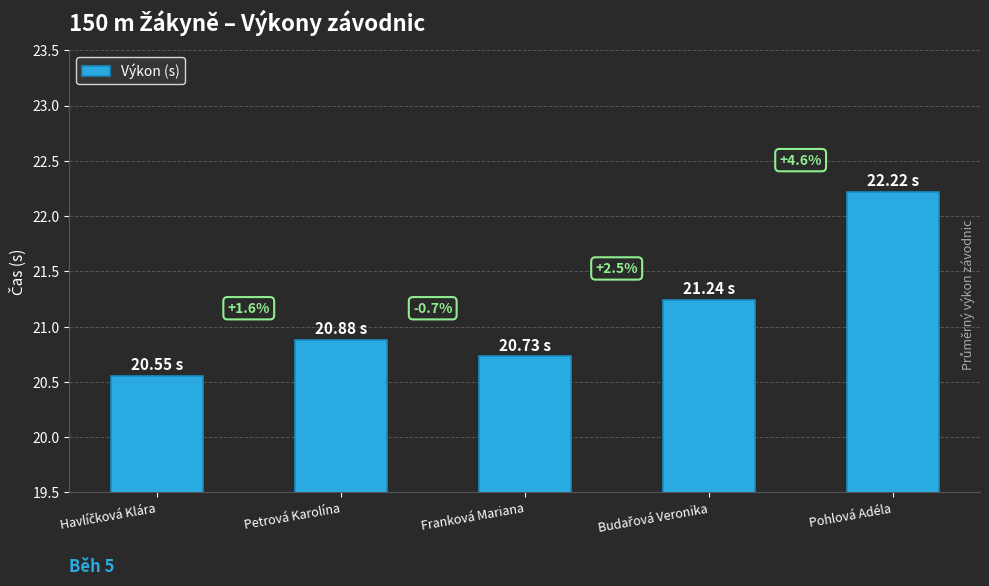

Which category has the highest value across all series?

Pohlová Adéla